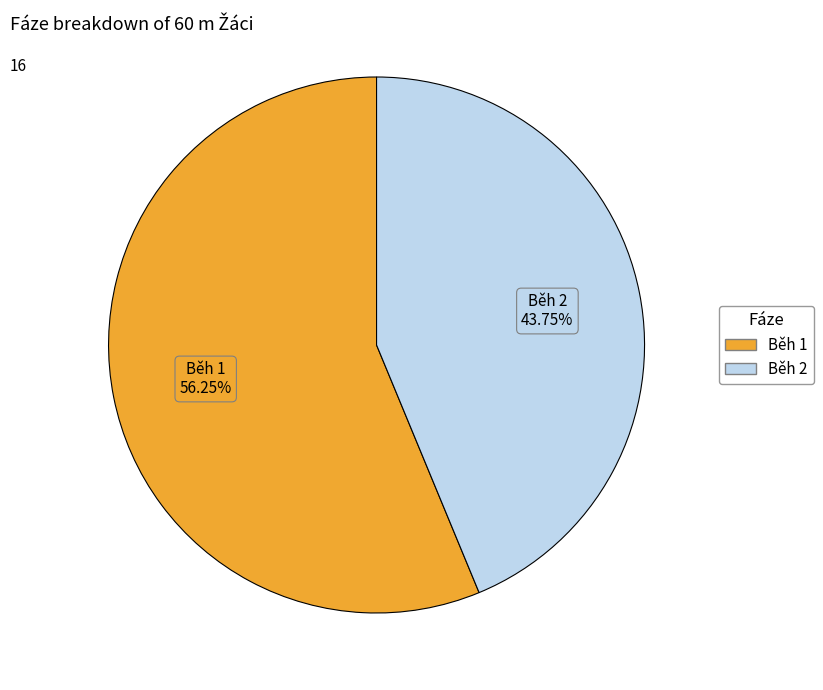

Does any single category account for the majority?

Yes